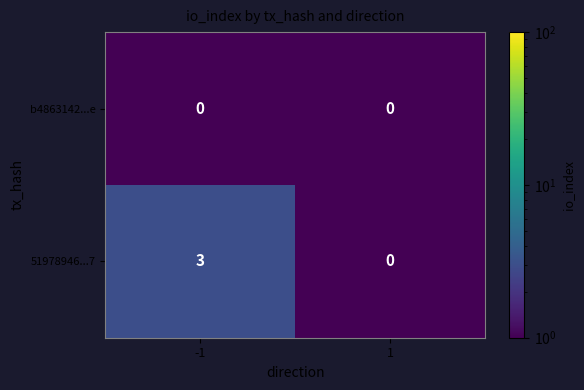

Is the value of 51978946...7 at -1 greater than the value of b4863142...e at -1?

Yes